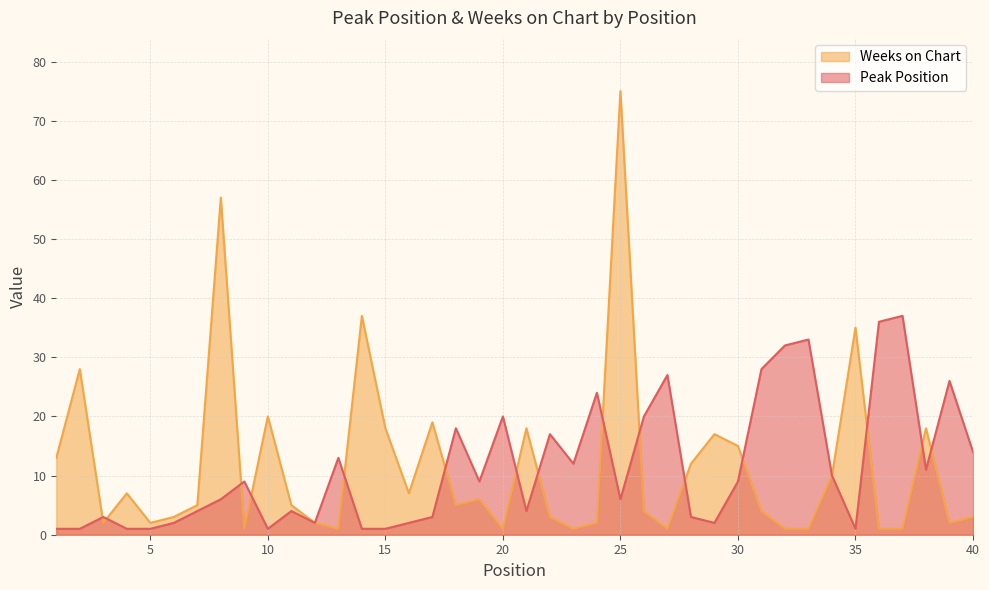

Reading right to left, what are all the values shown in this chart?

Peak Position: 40=14	39=26	38=11	37=37	36=36	35=1	34=10	33=33	32=32	31=28	30=9	29=2	28=3	27=27	26=20	25=6	24=24	23=12	22=17	21=4	20=20	19=9	18=18	17=3	16=2	15=1	14=1	13=13	12=2	11=4	10=1	9=9	8=6	7=4	6=2	5=1	4=1	3=3	2=1	1=1
Weeks on Chart: 40=3	39=2	38=18	37=1	36=1	35=35	34=10	33=1	32=1	31=4	30=15	29=17	28=12	27=1	26=4	25=75	24=2	23=1	22=3	21=18	20=1	19=6	18=5	17=19	16=7	15=18	14=37	13=1	12=2	11=5	10=20	9=1	8=57	7=5	6=3	5=2	4=7	3=2	2=28	1=13